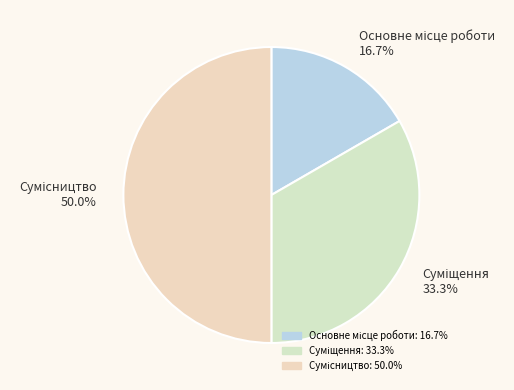

To the nearest percent, what is the difference between the Сумісництво and Суміщення slice percentages?

17%